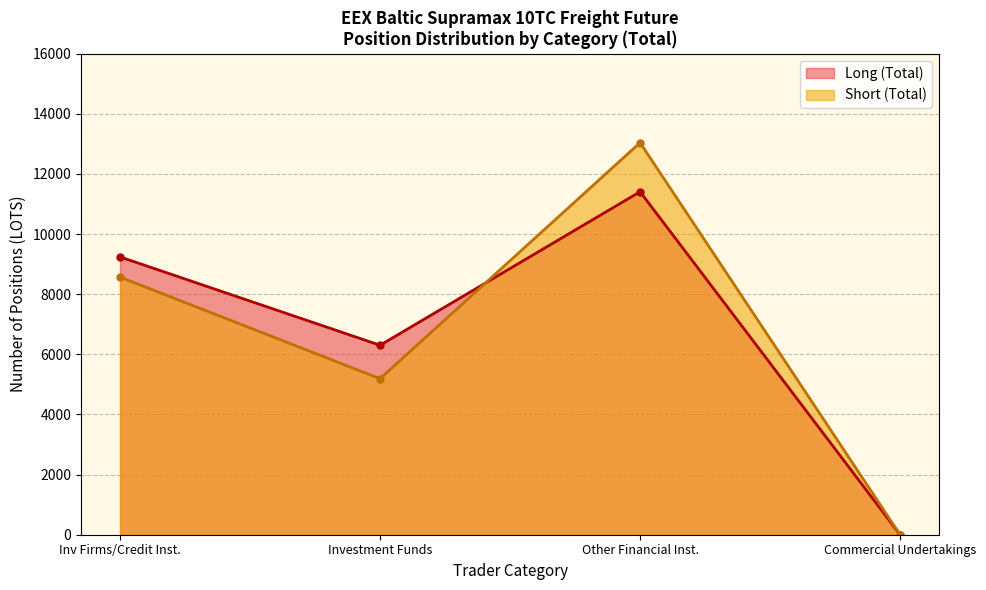

Rank the series by their average value, from lowest to highest.

Long, Short